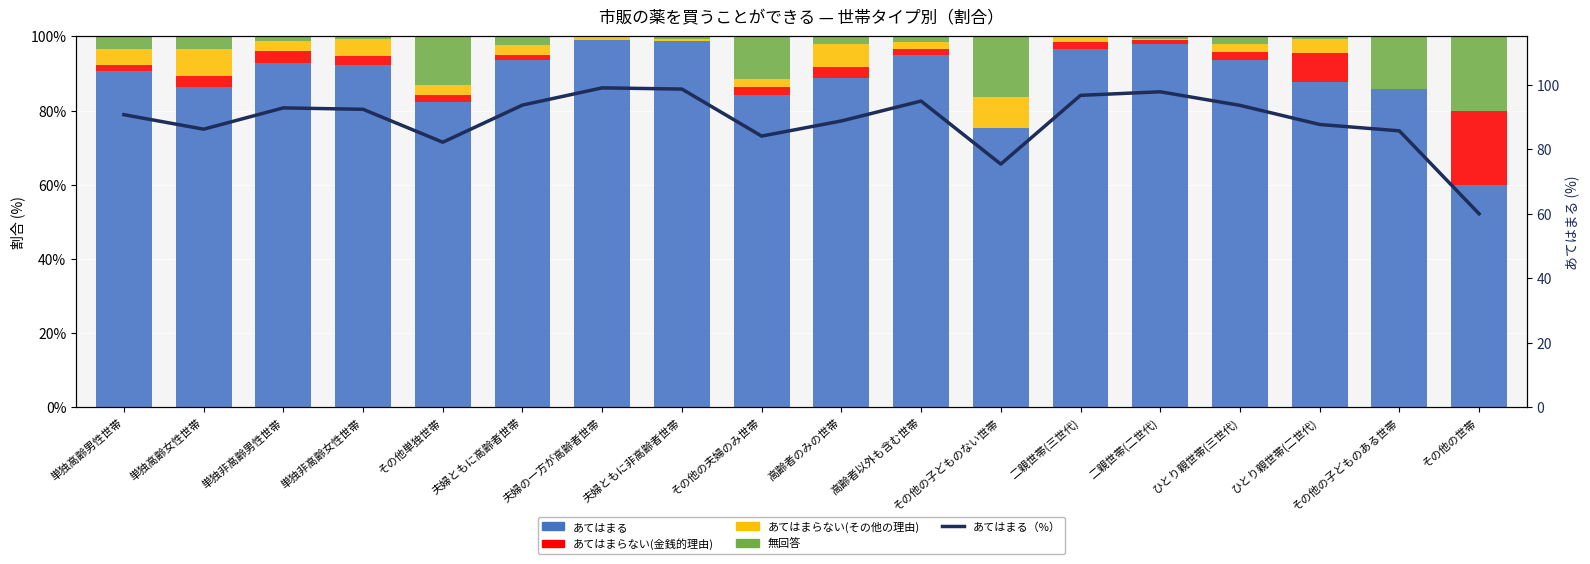

At which label does 無回答 reach its peak?

その他の世帯